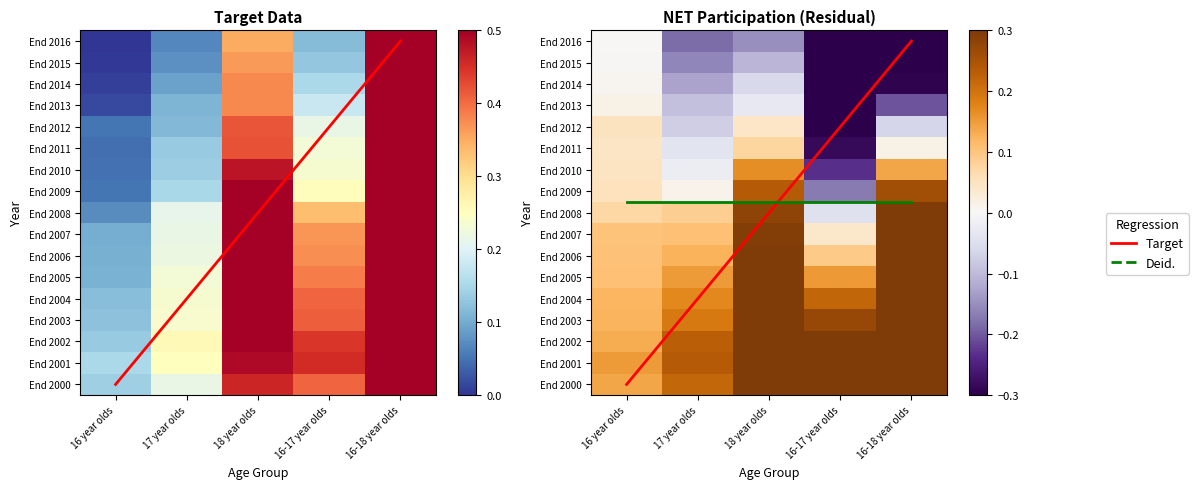

List the labels in order of End 2000 value, smallest first.

16 year olds, 17 year olds, 16-17 year olds, 18 year olds, 16-18 year olds